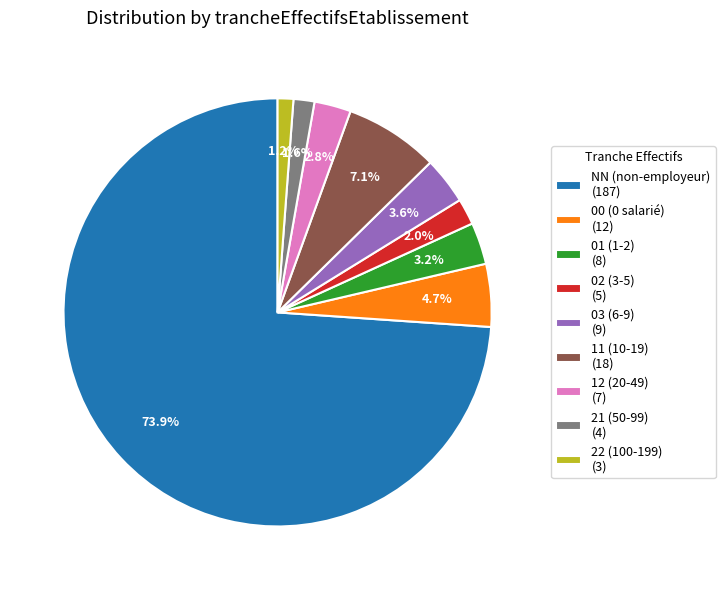

Is it true that 11 is 19% of the pie?

False